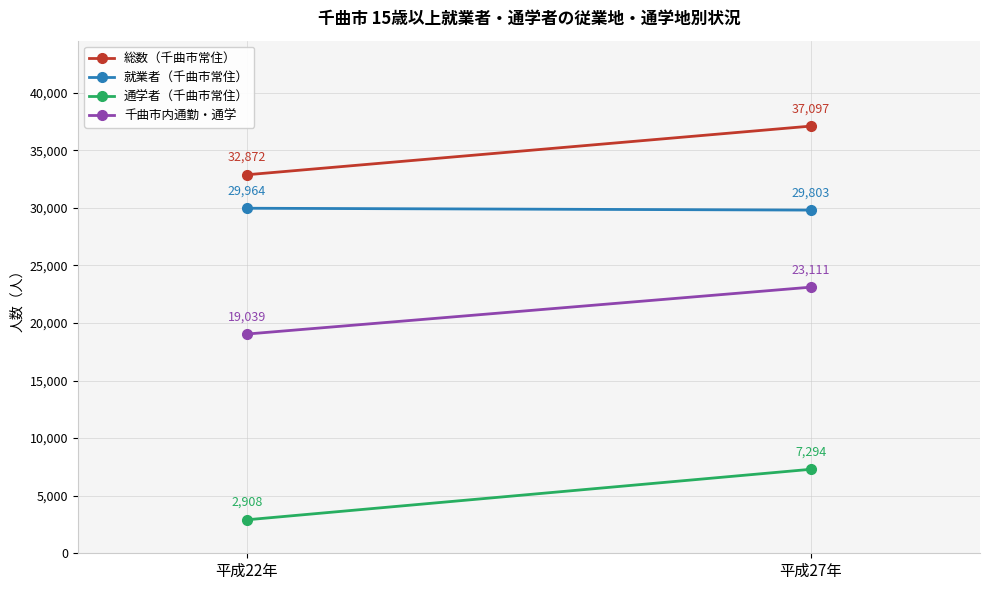

At which label is 総数（千曲市常住） closest to 34984?

平成22年